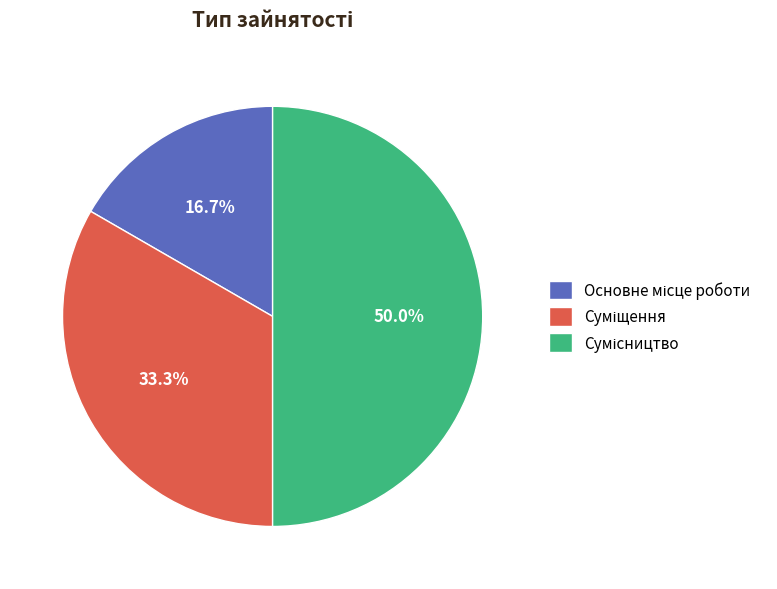

To the nearest percent, what is the average slice percentage?

33%